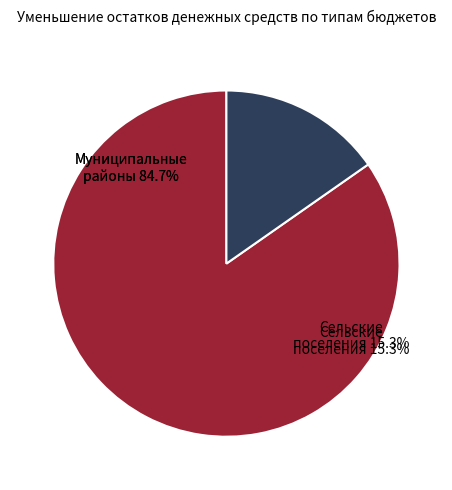

Does any single category account for the majority?

Yes